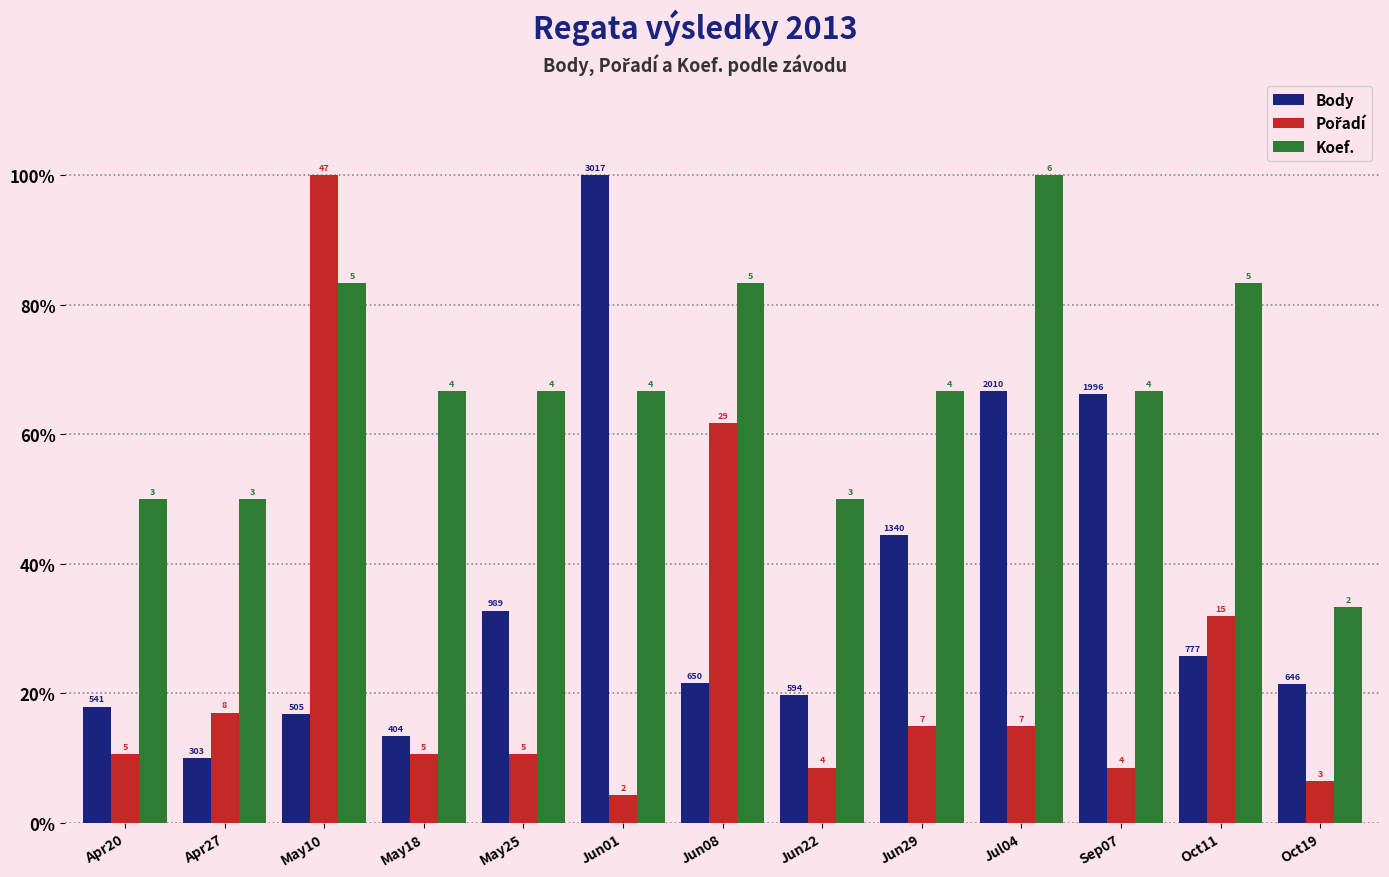

How many bars are there in total?

39